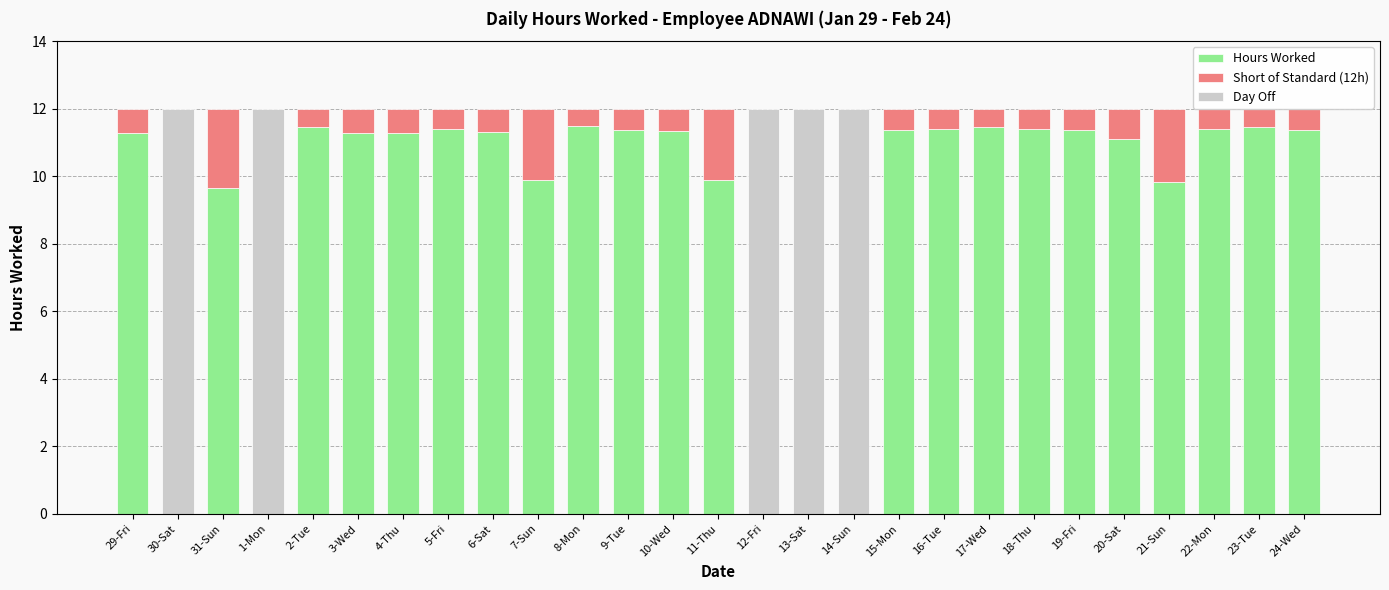

What is the label of the 12th bar from the right?

13-Sat